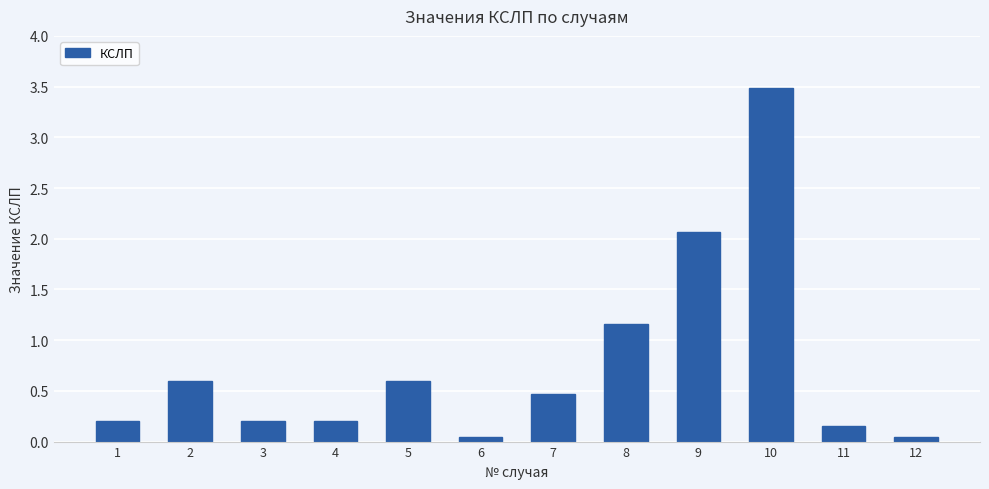

What is the value of the 1st bar from the left?

0.2